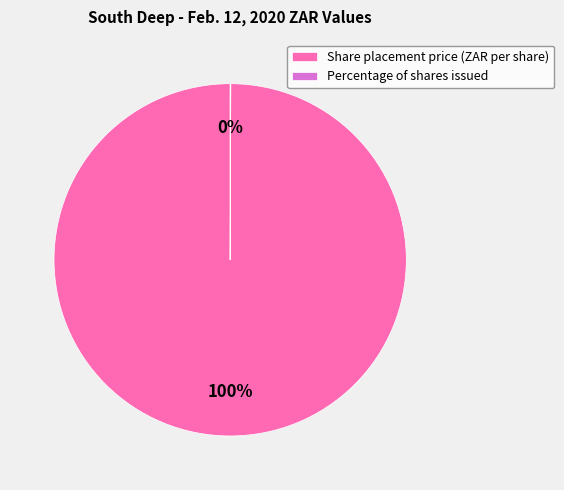

To the nearest percent, what percentage of the pie is Share placement price (ZAR per share)?

100%